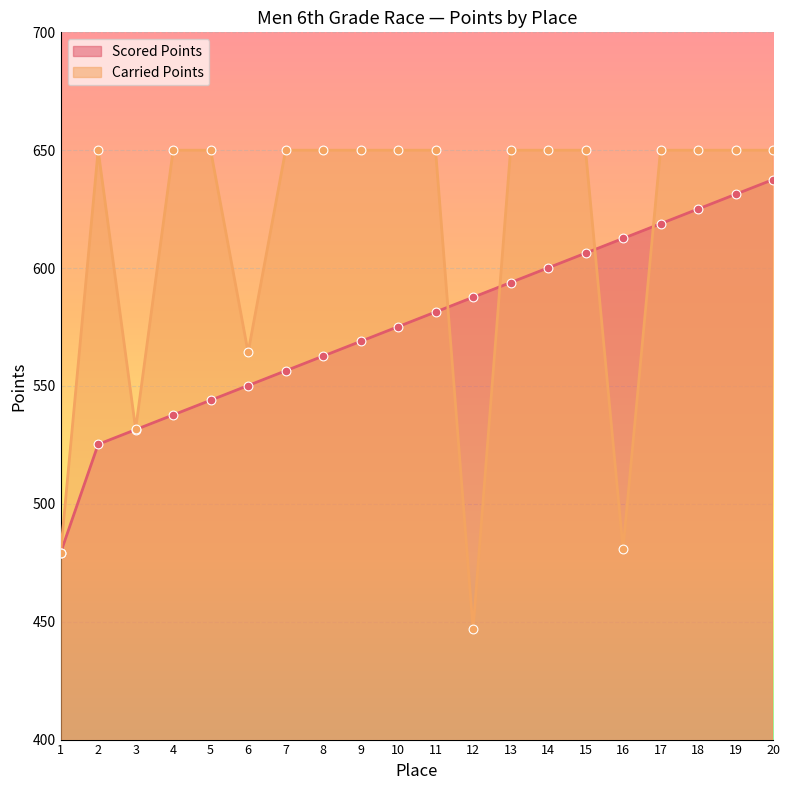

Which series has the largest total across all categories?

Carried Points